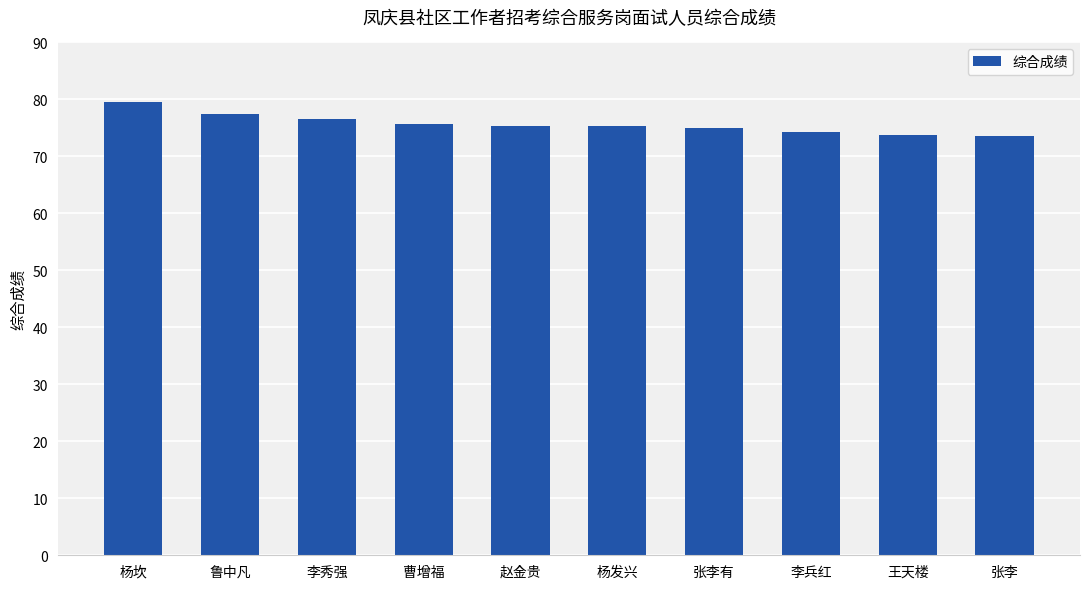

What is the ratio of the value at 张李有 to the value at 王天楼?

1.0